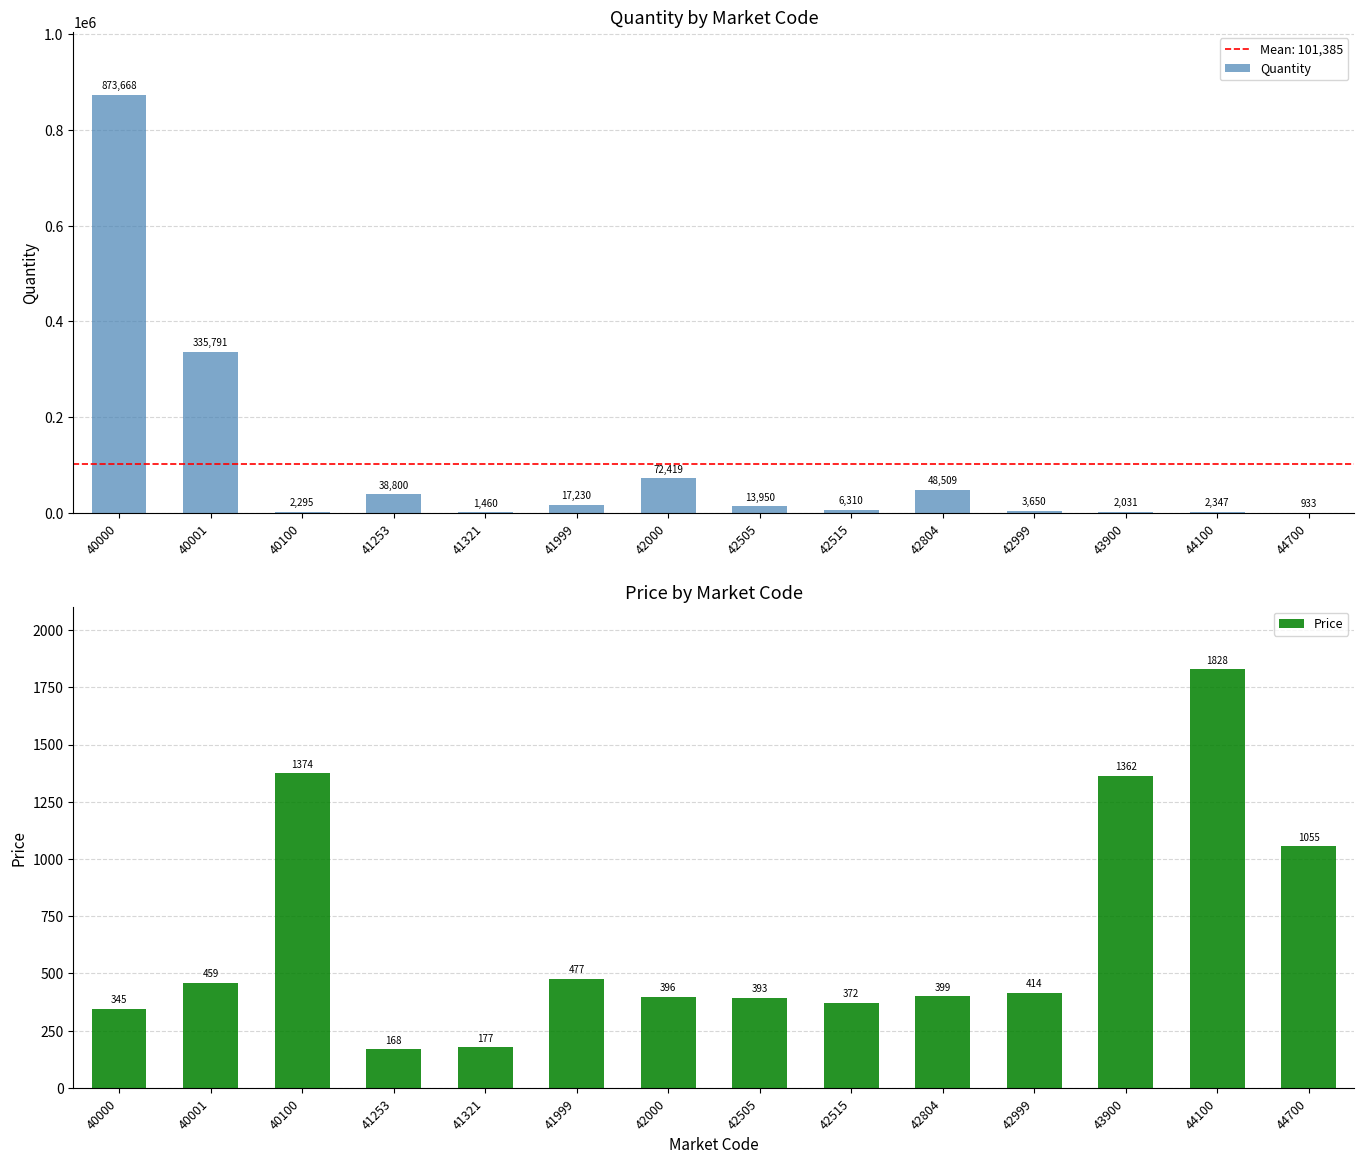

Which label corresponds to the smallest value in the chart?

41253